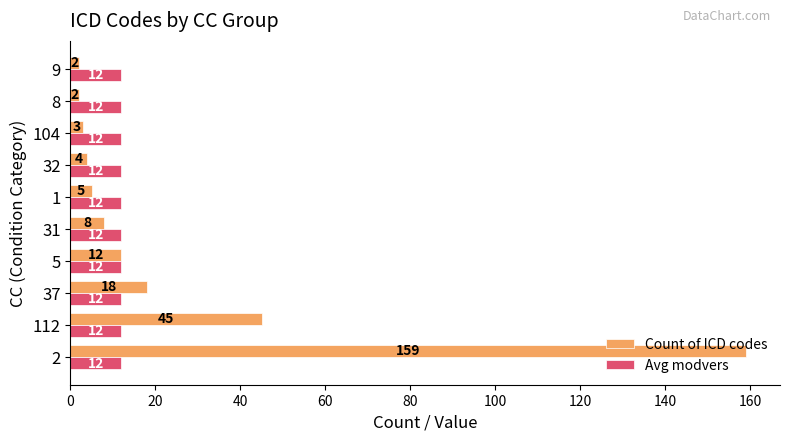

List the series in order of their overall mean, highest first.

Count of ICD codes, Avg modvers